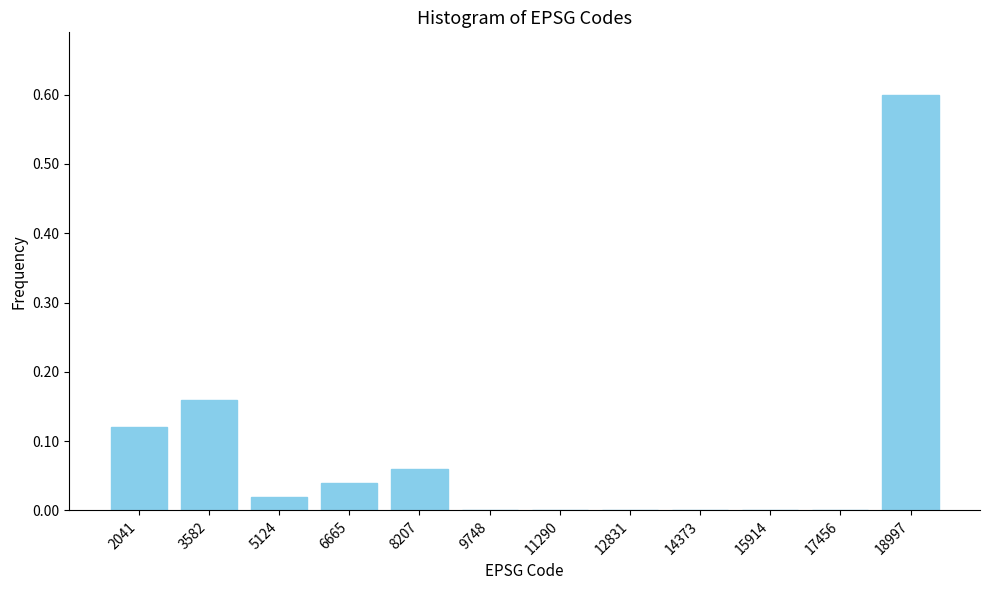

Is it true that the value at 18997 is 0.3?

False